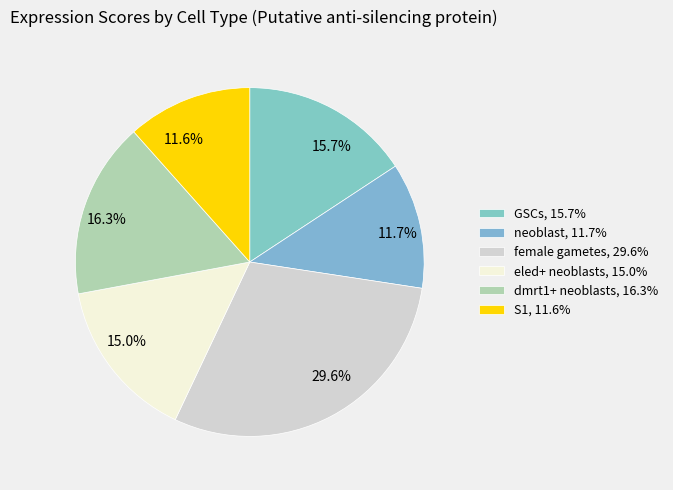

Which has a higher value, eled+ neoblasts or neoblast?

eled+ neoblasts